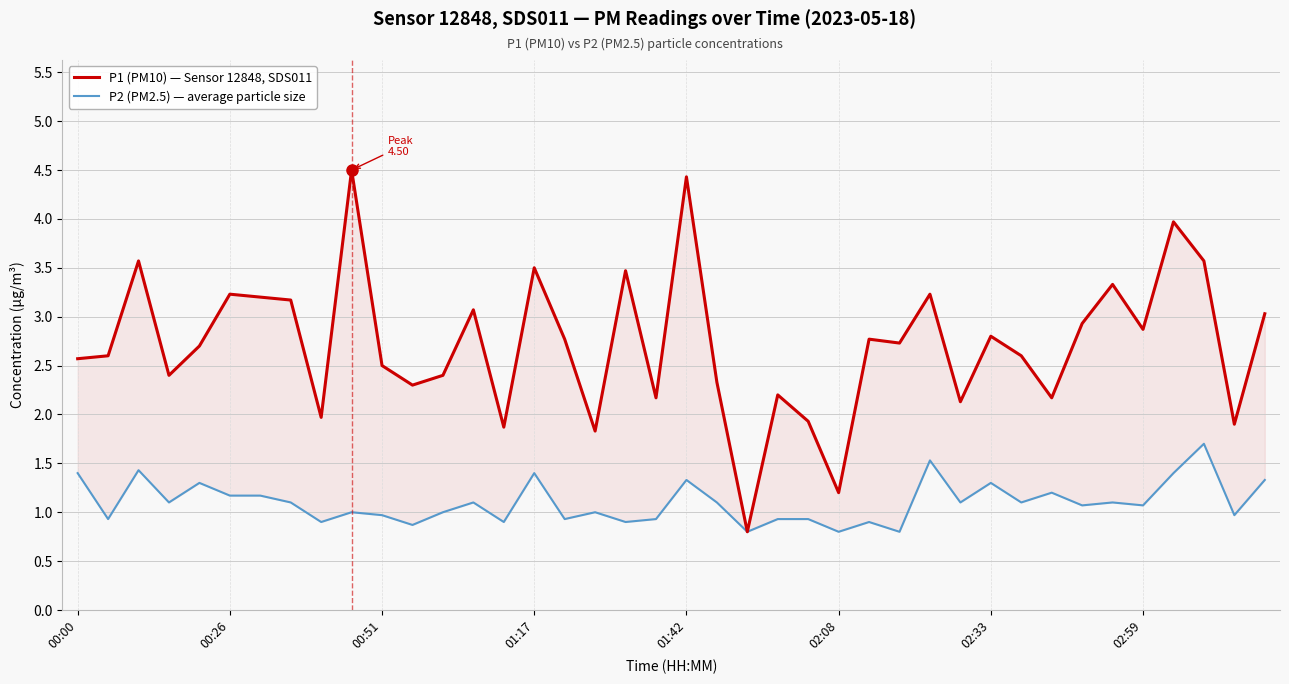

Which series has the widest spread of values?

P1 (PM10) — Sensor 12848, SDS011